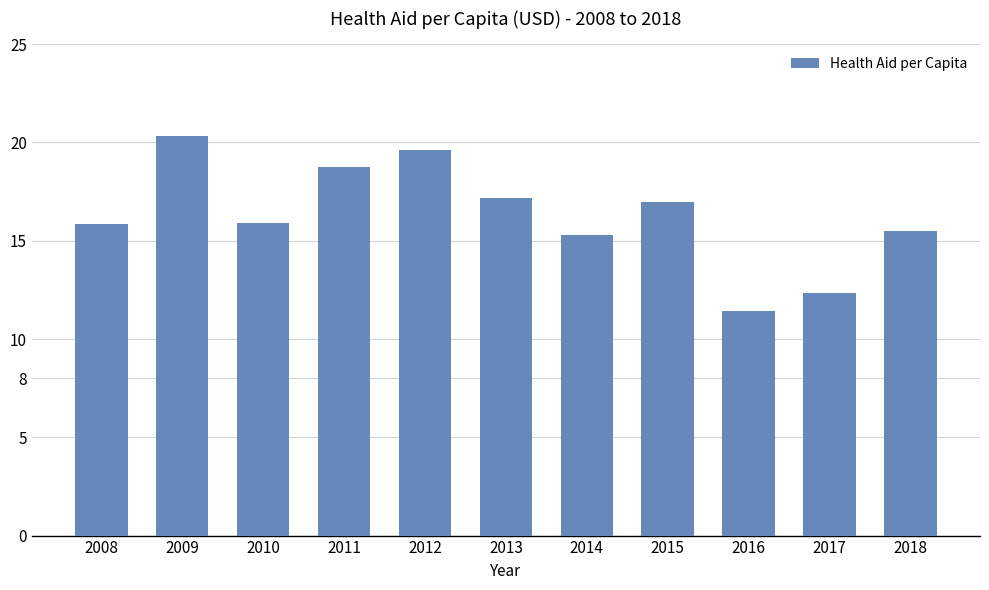

How many distinct data groups are displayed?

1